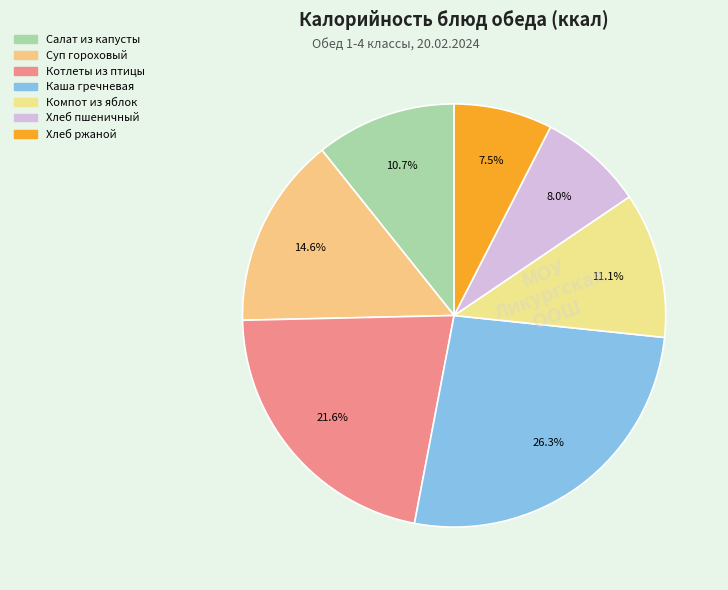

Count the number of slices in the pie.

7